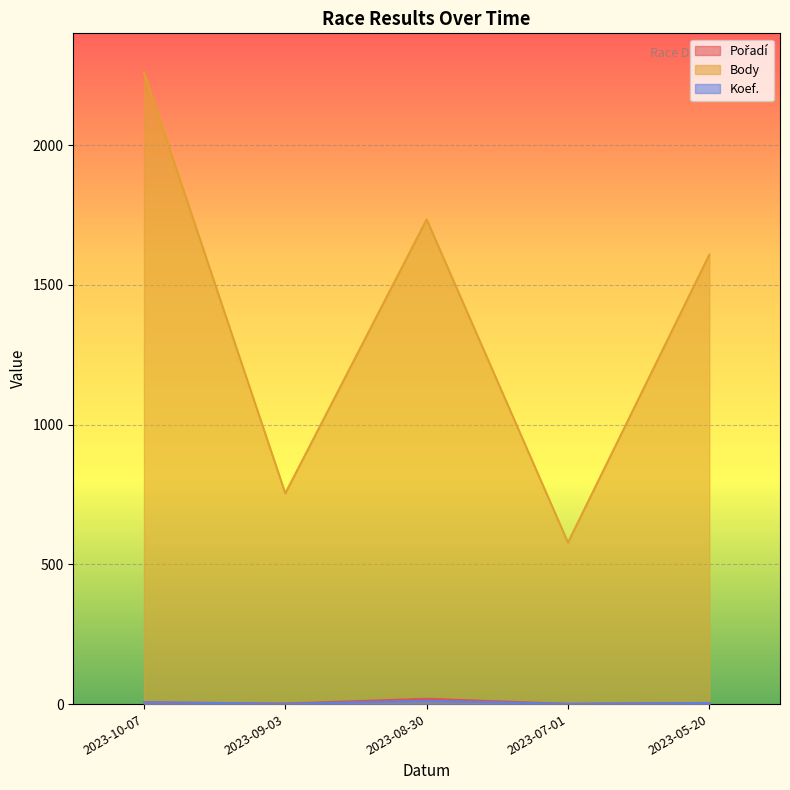

The Pořadí series shows 19 at 2023-08-30. True or false?

True